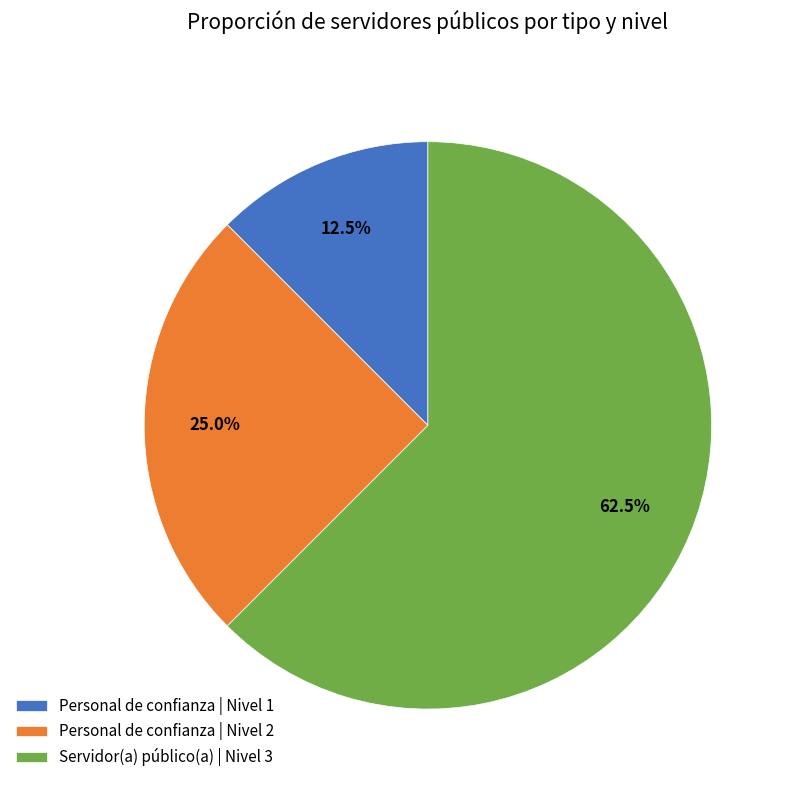

What is the ratio of the value at Personal de confianza | Nivel 1 to the value at Personal de confianza | Nivel 2?

0.5